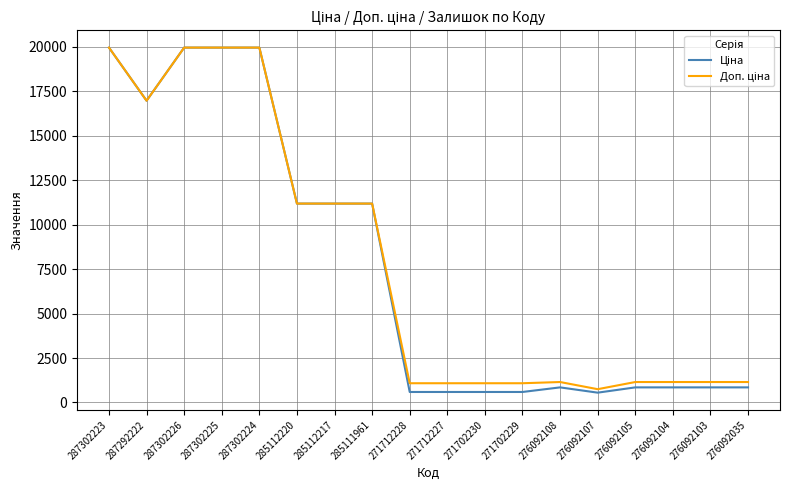

What is the smallest value displayed?

551.5